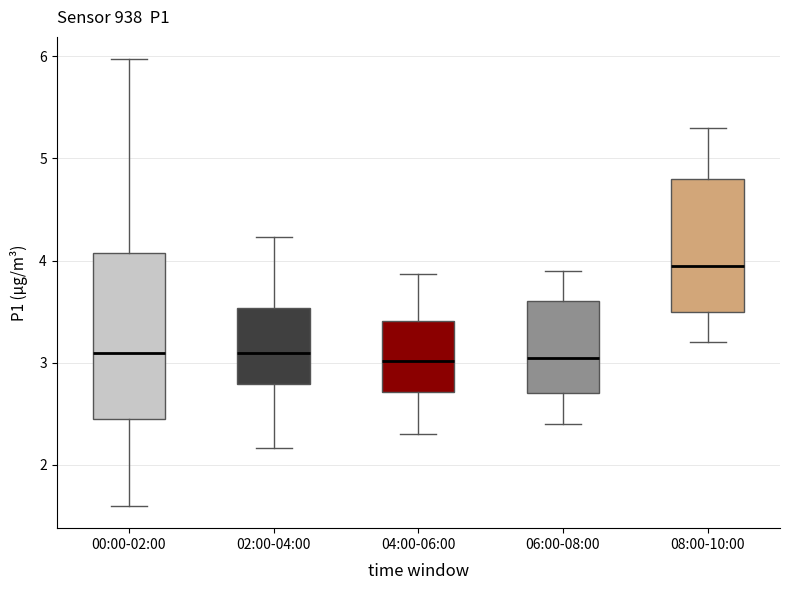

Reading left to right, transcribe this box plot: for each box, give where its median line is, the range the box spans, and where its two whiskers end, as read against the y-axis. The values are not printed on the chart, so give them approximately, as read against the axis.

00:00-02:00: median 3.1, box 2.4 to 4.1, whiskers 1.6 to 6.0
02:00-04:00: median 3.1, box 2.8 to 3.5, whiskers 2.2 to 4.2
04:00-06:00: median 3.0, box 2.7 to 3.4, whiskers 2.3 to 3.9
06:00-08:00: median 3.1, box 2.7 to 3.6, whiskers 2.4 to 3.9
08:00-10:00: median 4.0, box 3.5 to 4.8, whiskers 3.2 to 5.3